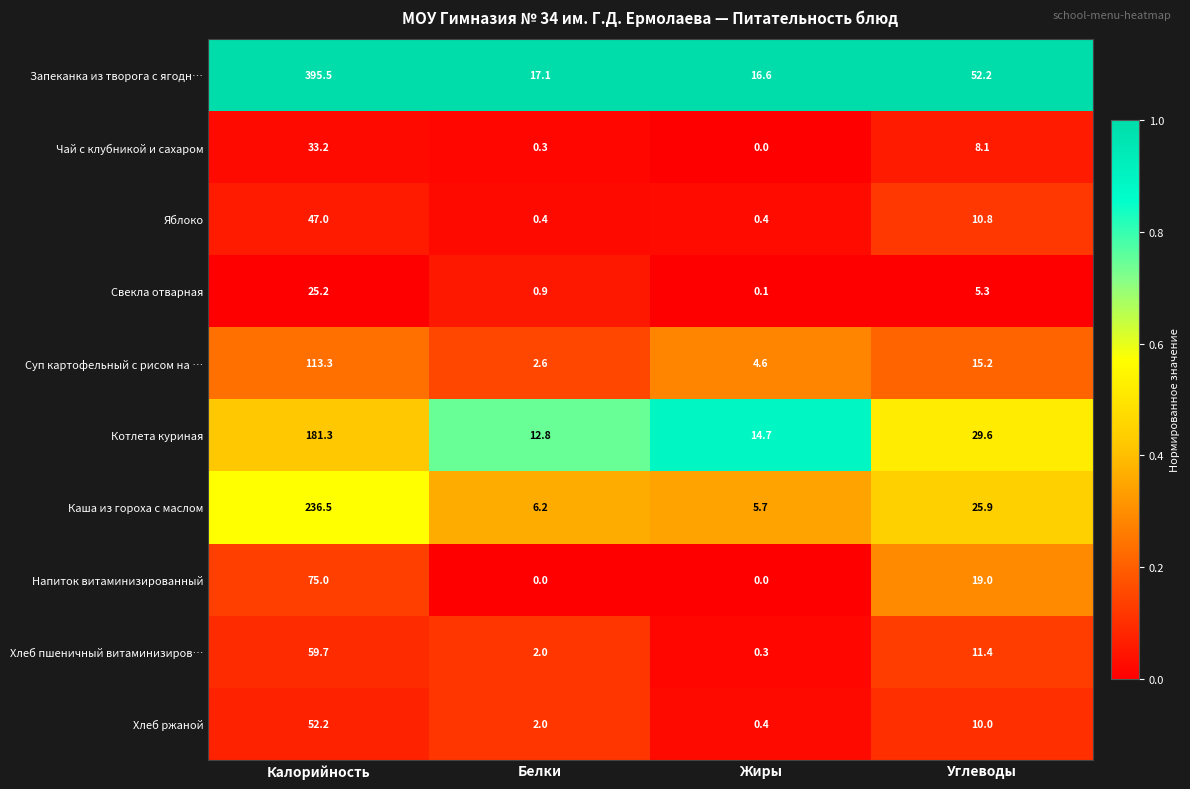

What is the greatest value displayed?

395.5